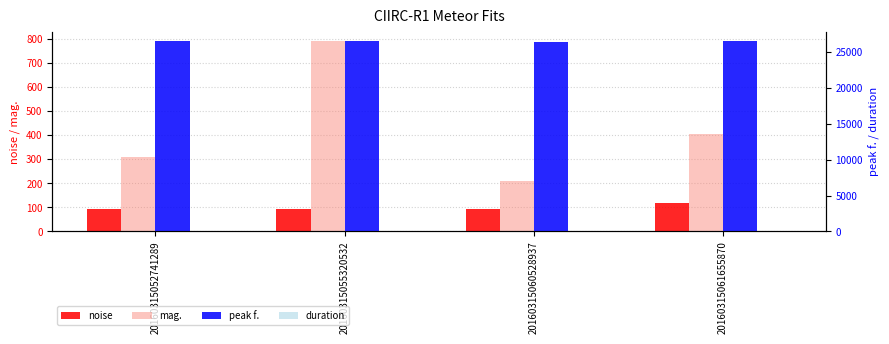

How many values in the noise series are below 93?

2